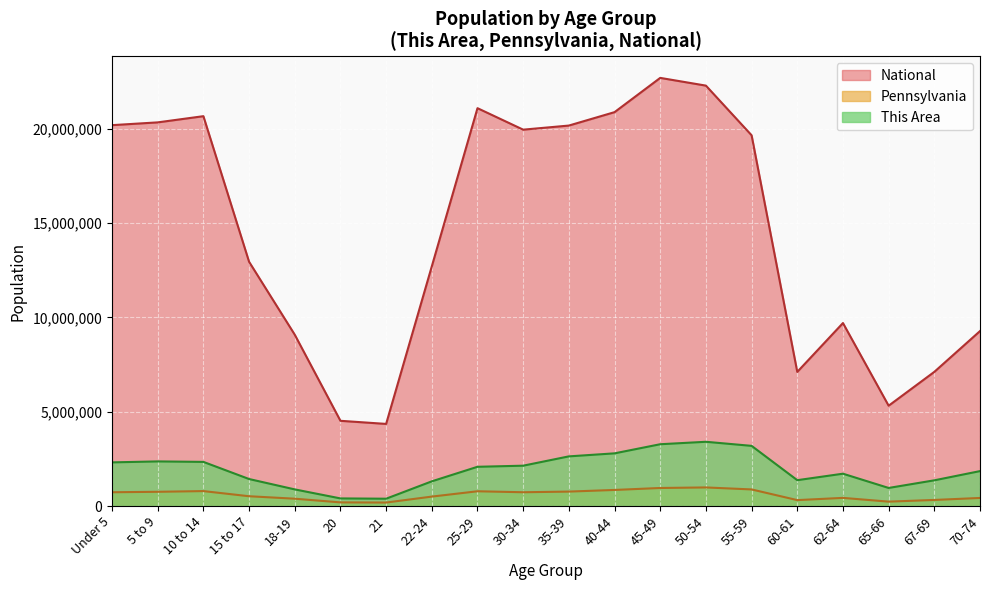

Where does the This Area series first go above 2079923?

Under 5